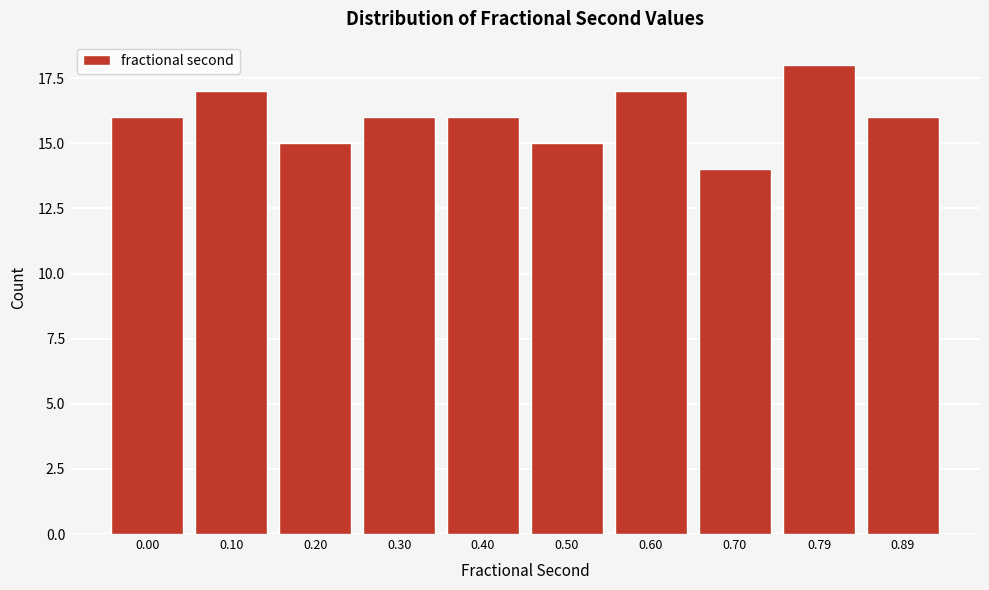

Reading right to left, list all the values displayed in this chart.

16	18	14	17	15	16	16	15	17	16